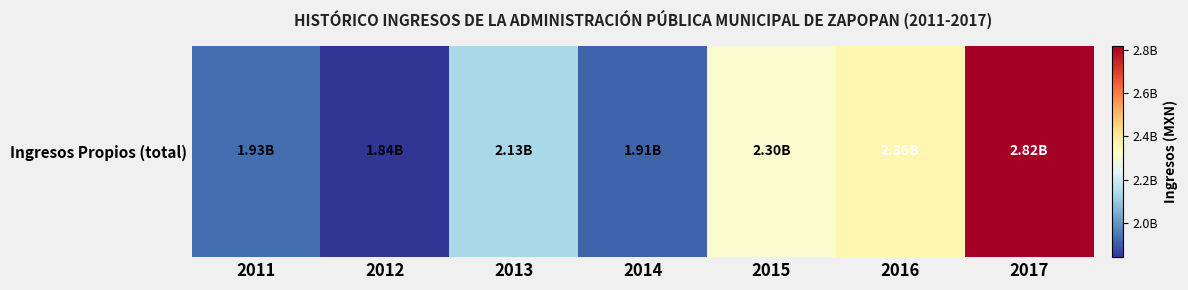

How many values exceed 2131542201?

3